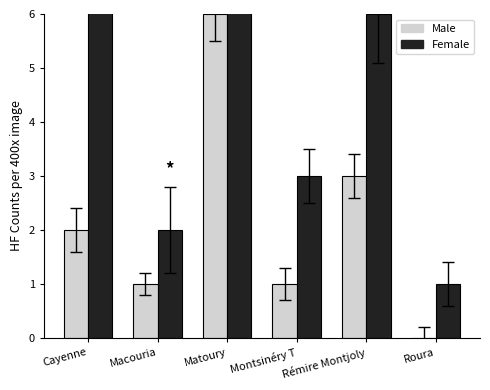

At which category is the sum across all series the highest?

Cayenne